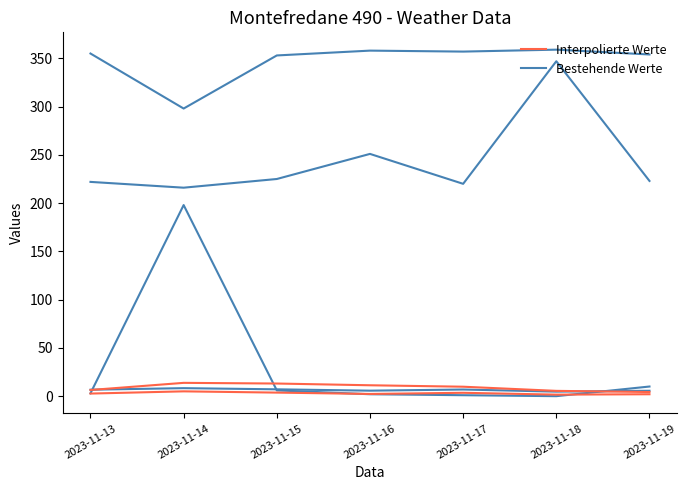

How many values in Bestehende Werte are above zero?

6